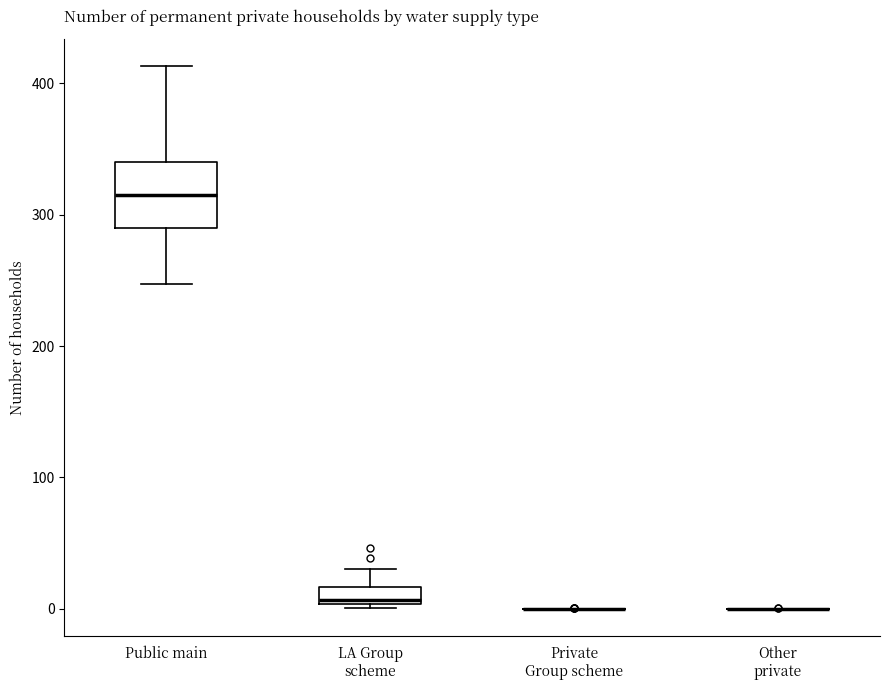

Which box is the tallest, from its lower edge to its upper edge?

Public main